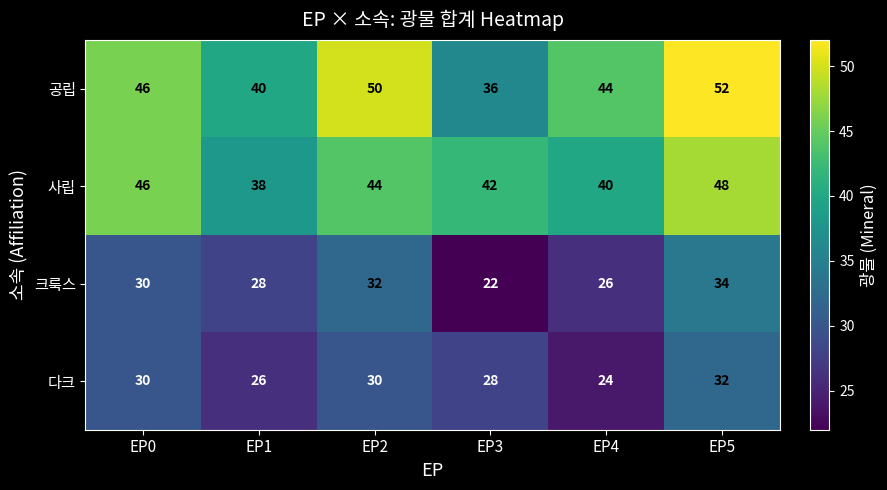

Which series has the largest total across all categories?

공립